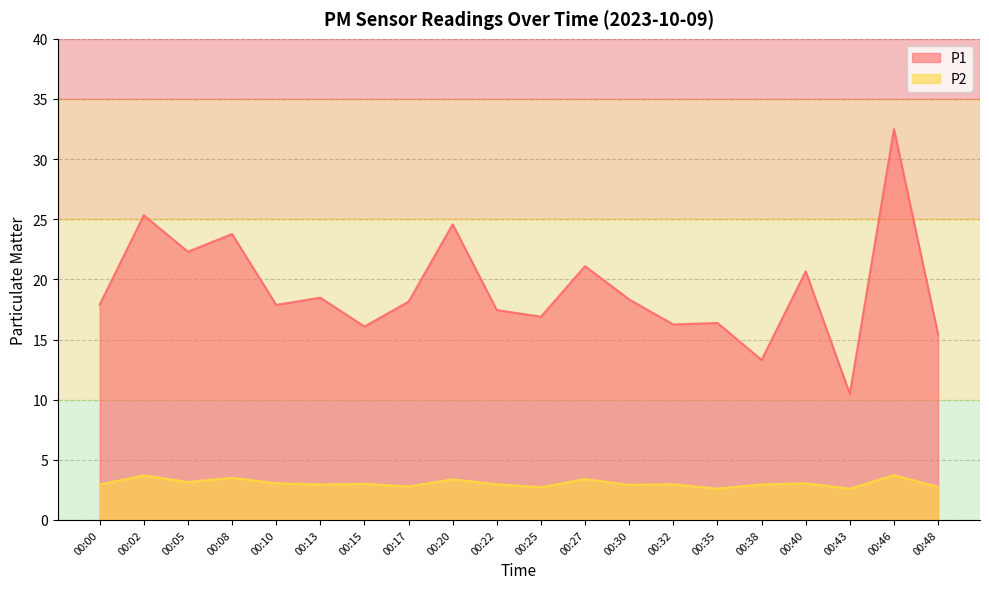

Between 00:22 and 00:35, which series saw the biggest shift?

P1